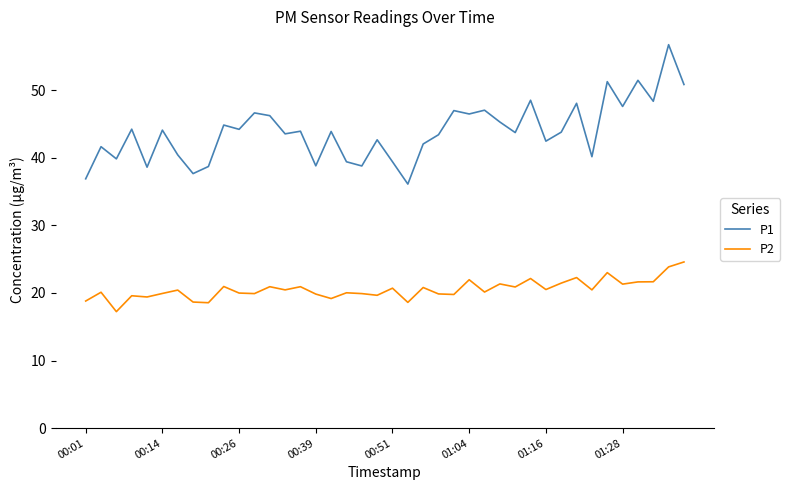

True or false: P2 and P1 intersect in this chart.

False